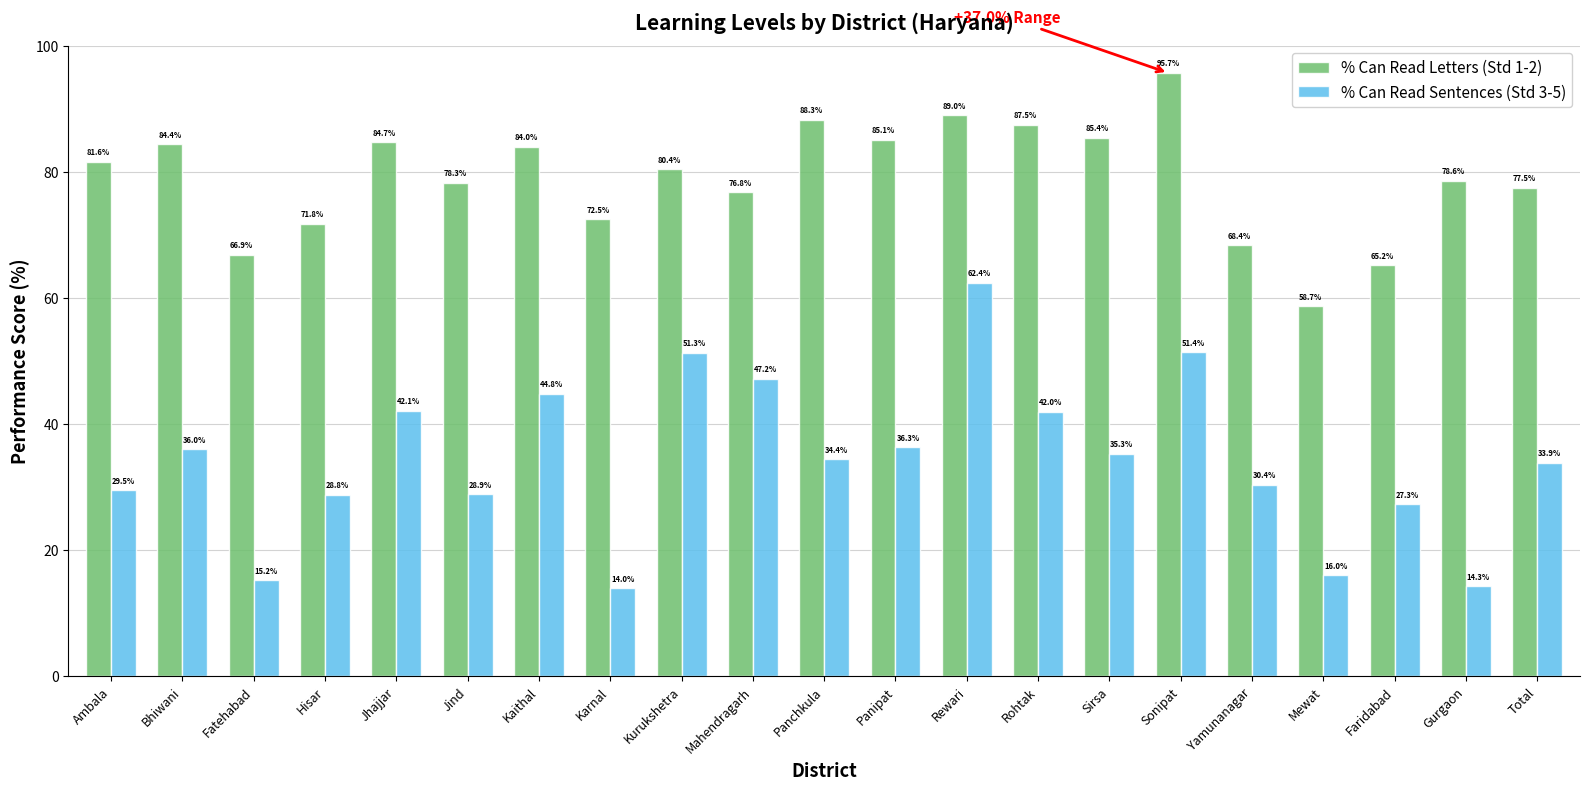

Is it true that % Can Read Letters (Std 1-2) equals 72.5 at Karnal?

True